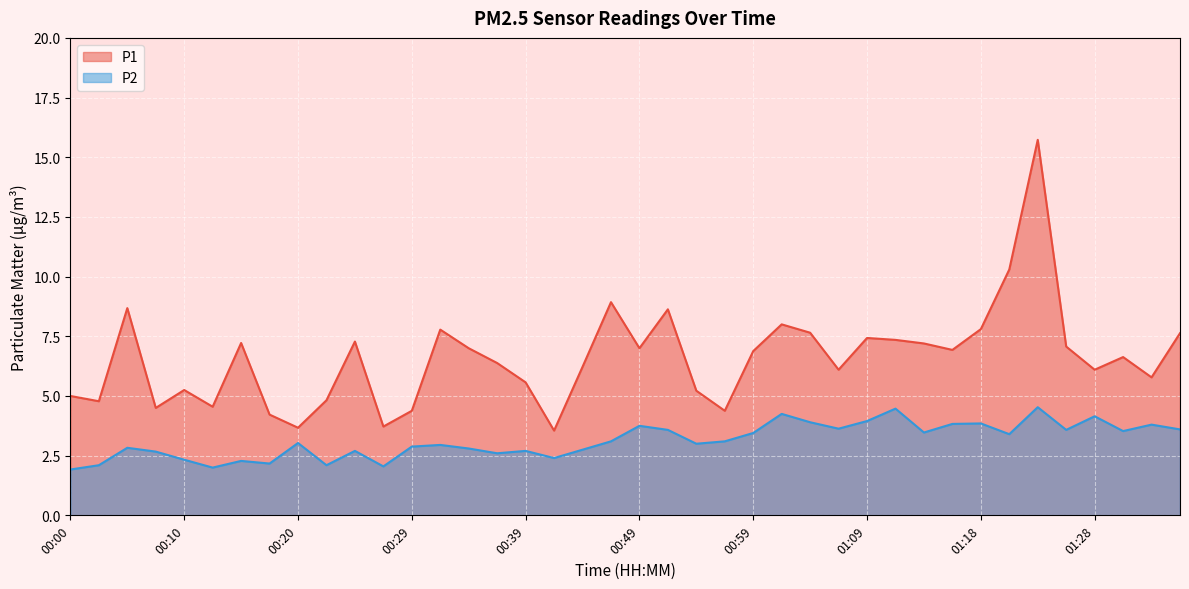

Where is the first local maximum for P2?

00:05